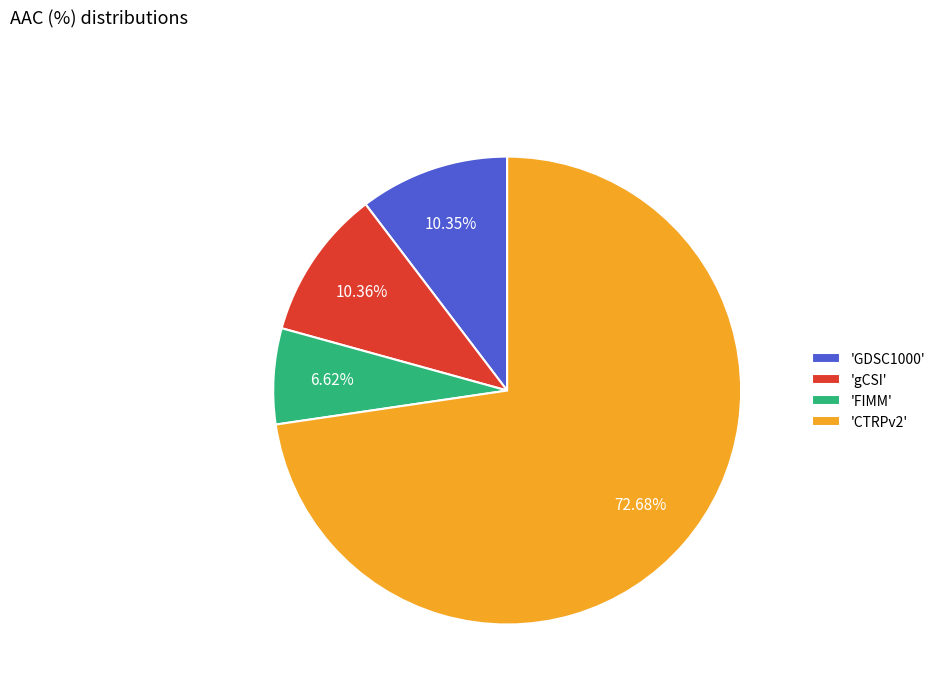

What is the smallest slice in the pie chart?

'FIMM'